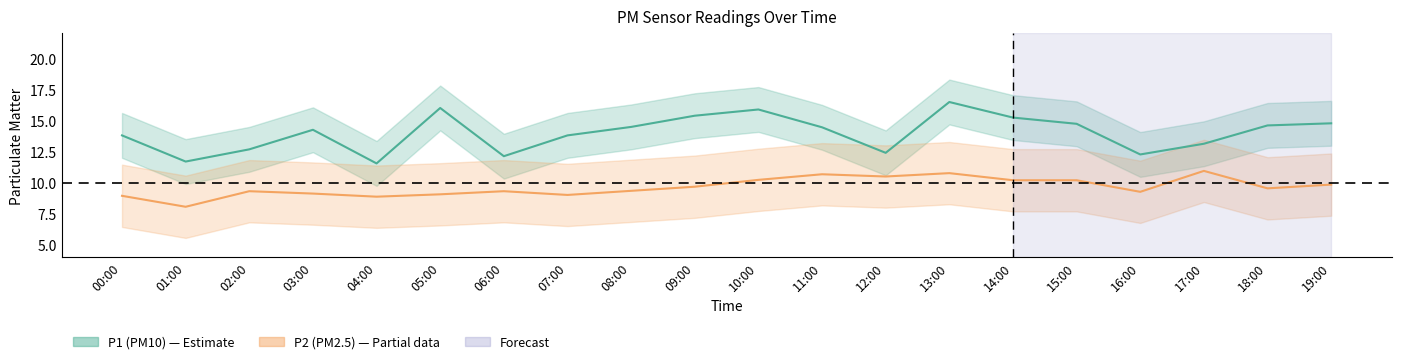

At which category is the sum across all series the highest?

13:00